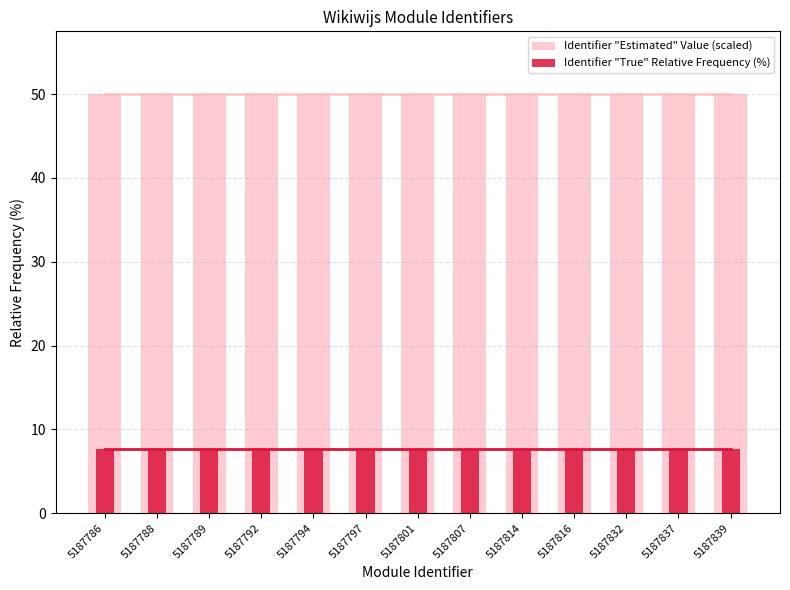

Where is Identifier "True" Relative Frequency (%) nearest to the value 7?

5187786